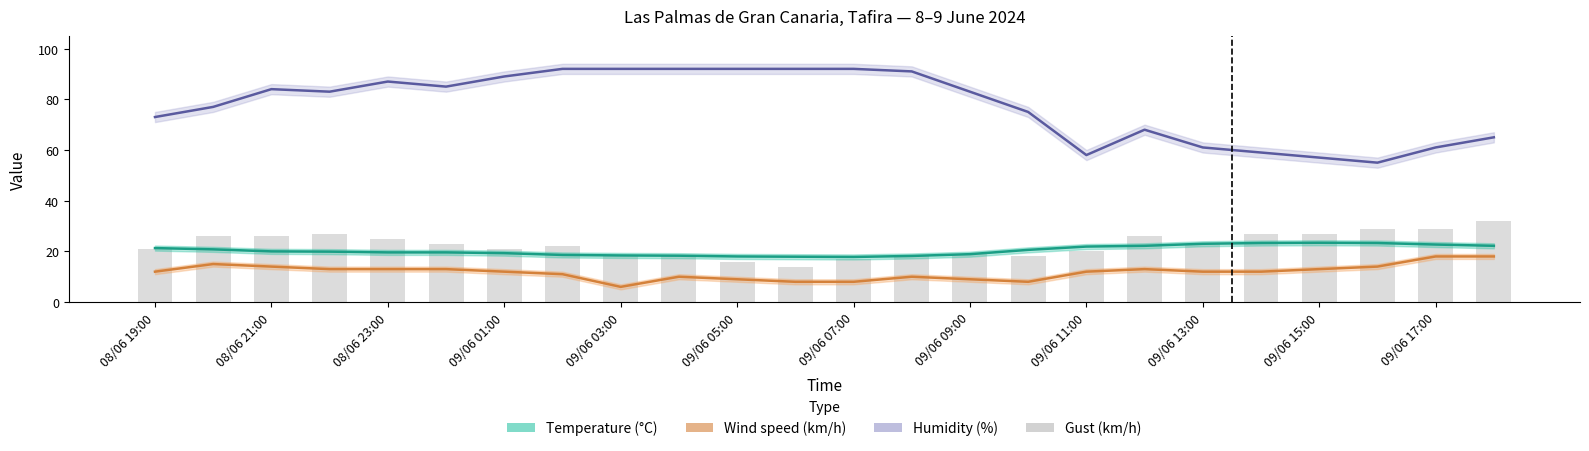

Which series has the largest total across all categories?

Humidity (%)